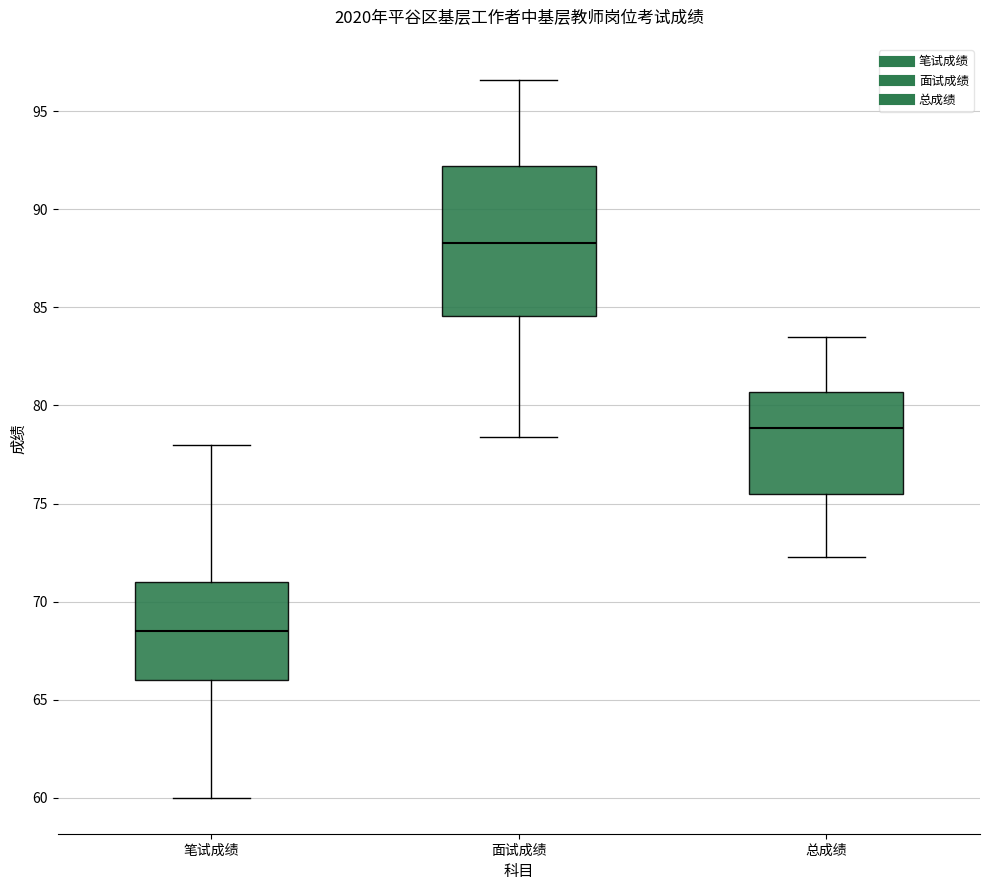

Where is the upper edge of the box for 总成绩 on the y-axis? The values are not printed on the chart, so give them approximately, as read against the axis.

80.5